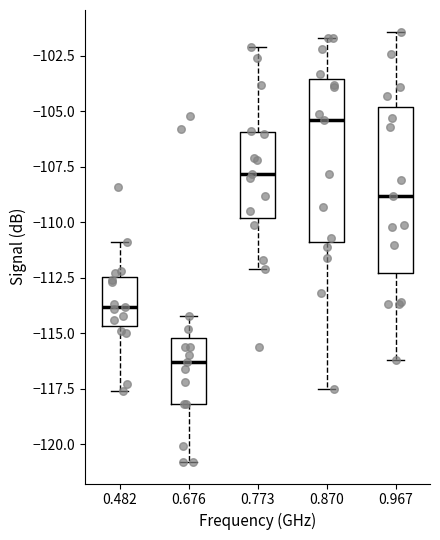

Where does the median line of the box at x = 0.773 sit on the y-axis? The values are not printed on the chart, so give them approximately, as read against the axis.

-108.0